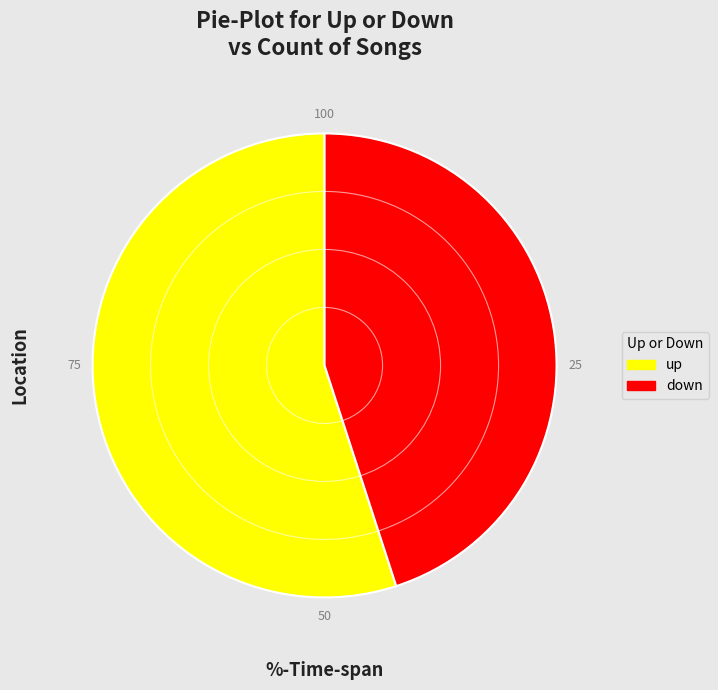

Is it true that down is 53% of the pie?

False